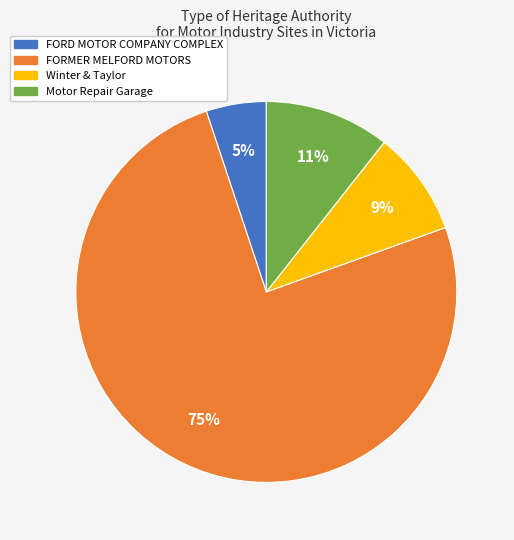

What is the ratio of the value at Winter & Taylor to the value at FORMER MELFORD MOTORS?

0.1